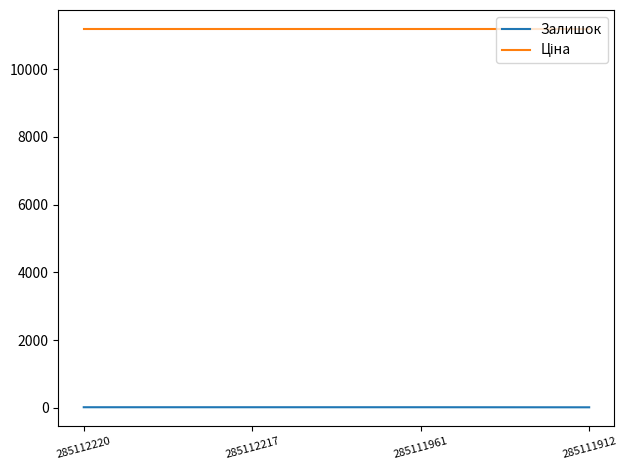

Is this an area chart (filled region under the line)?

No